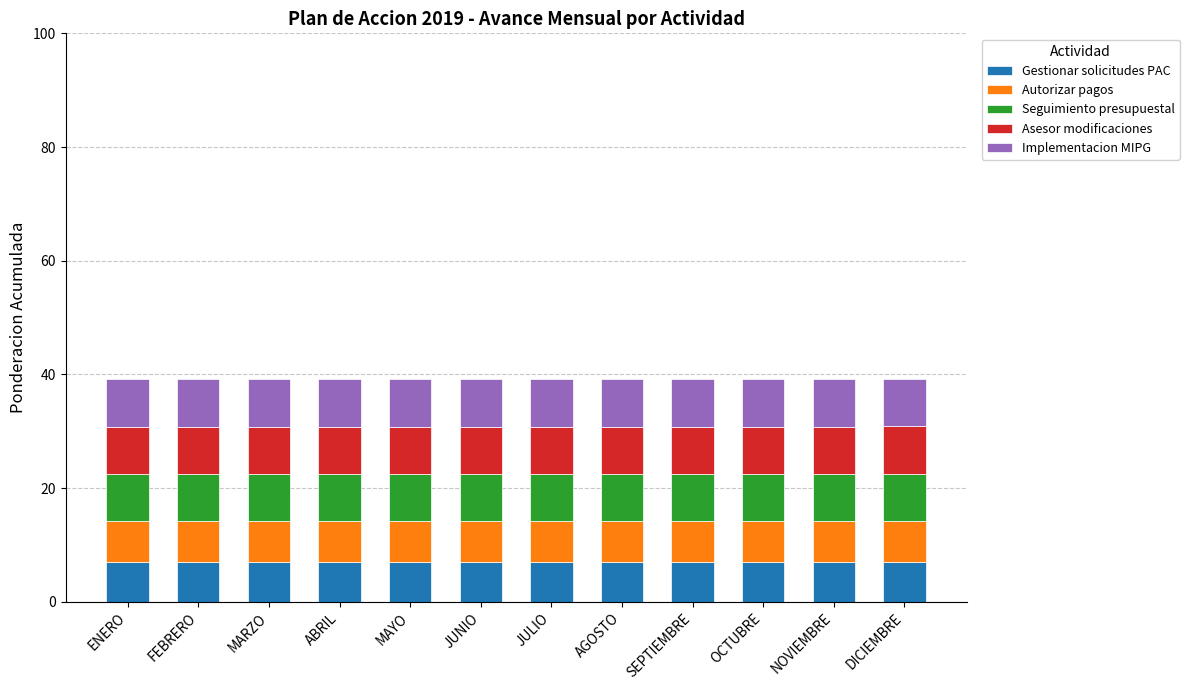

The value of Gestionar solicitudes PAC at DICIEMBRE is 3.1. True or false?

False